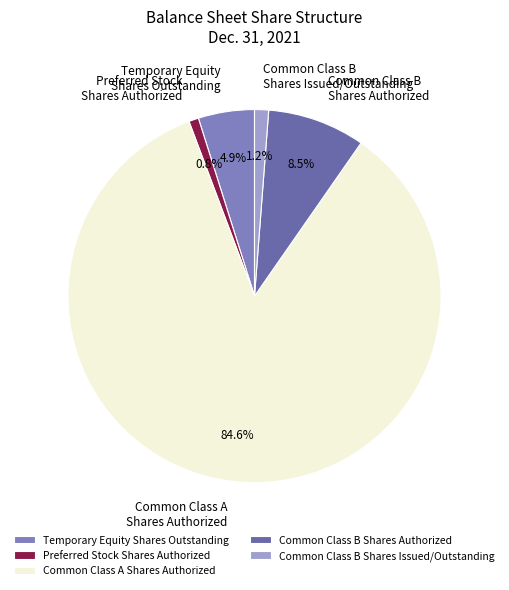

Between Common Class A Shares Authorized and Temporary Equity Shares Outstanding, which is larger?

Common Class A Shares Authorized